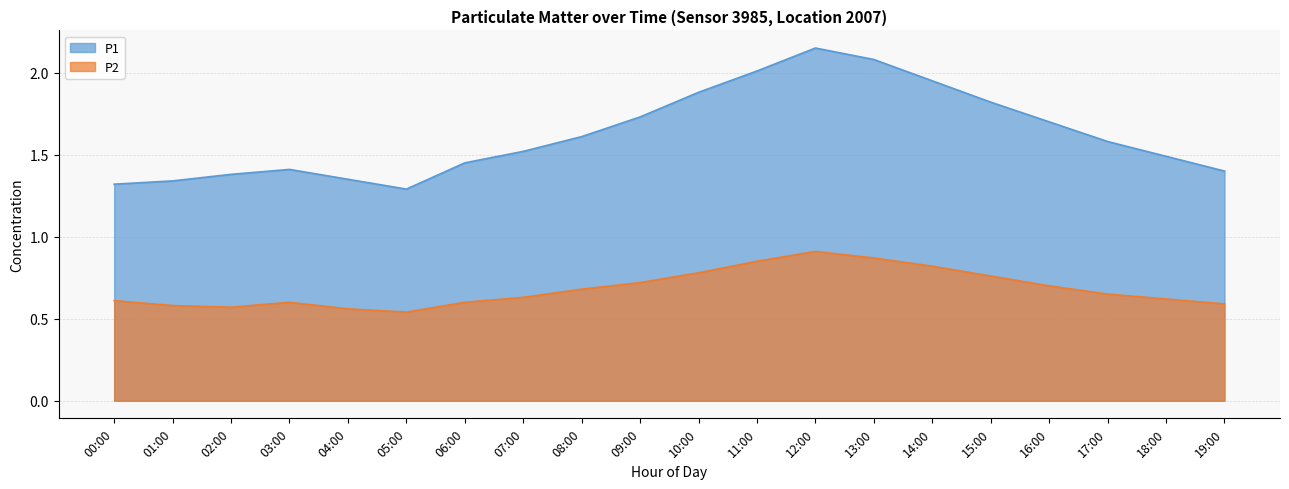

What position from the left is 08:00?

9